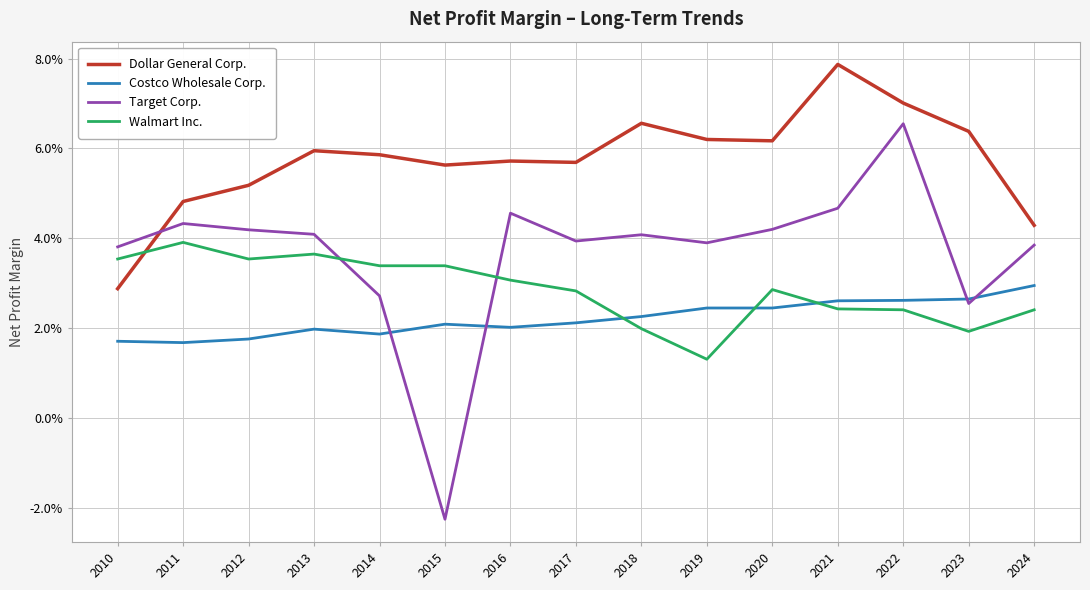

At how many categories does at least one series exceed 0?

15